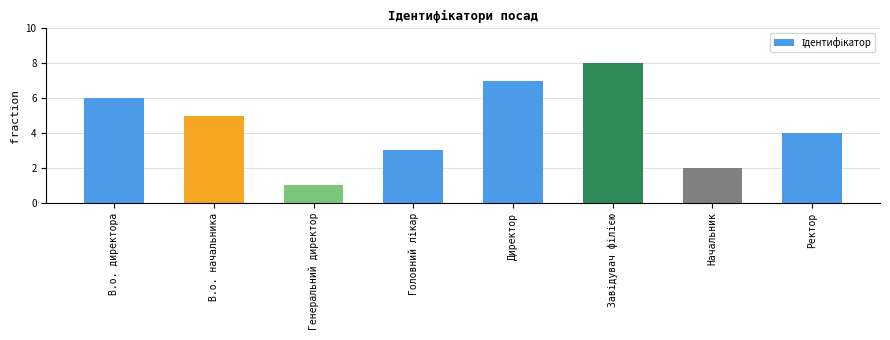

What is the difference between the second highest and minimum values?

6